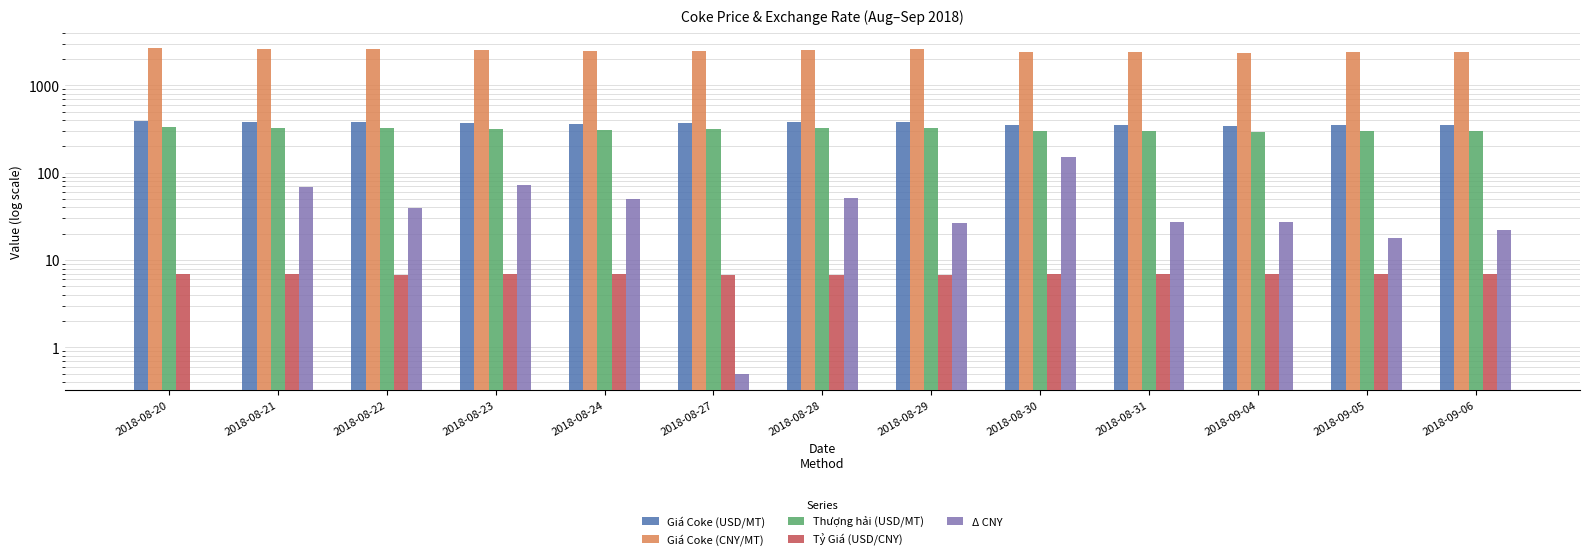

Which label corresponds to the largest value in the chart?

2018-08-20